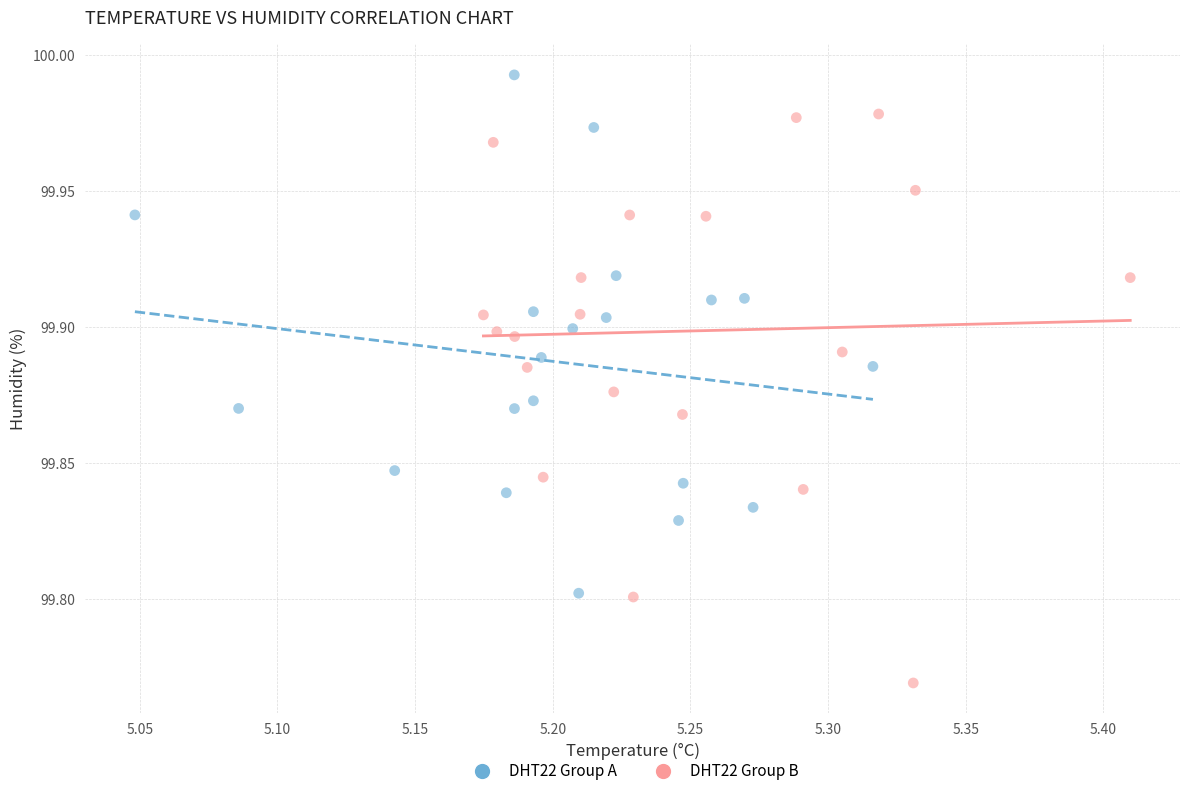

Which series reaches the minimum Y coordinate?

DHT22 Group B